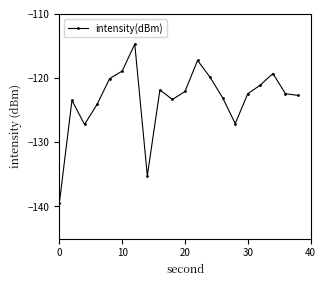

What is the difference between the maximum and second lowest values?

20.5